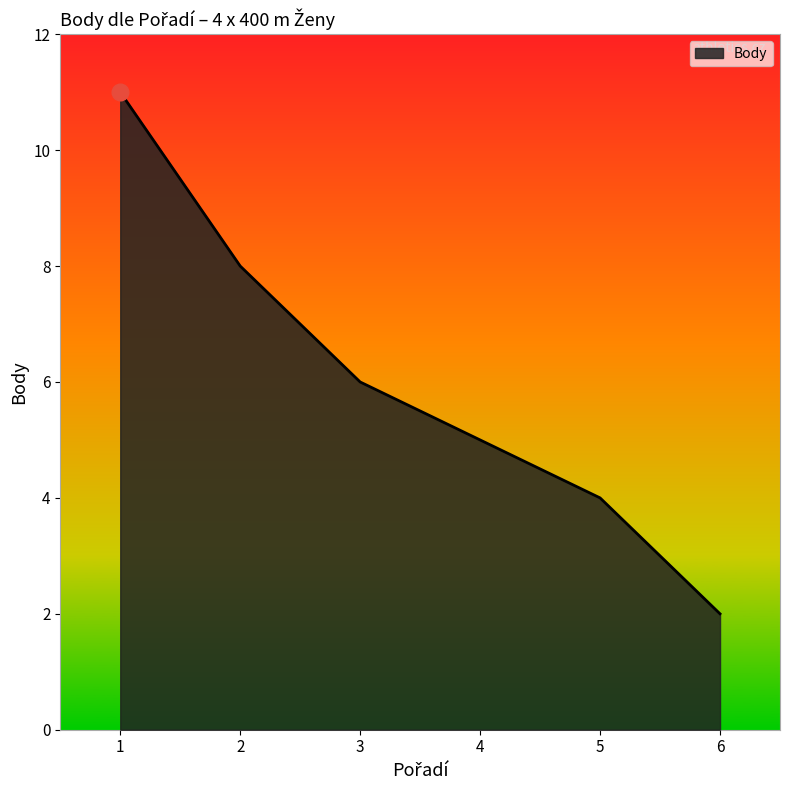

True or false: there are more than 0 points higher than both neighbors.

False